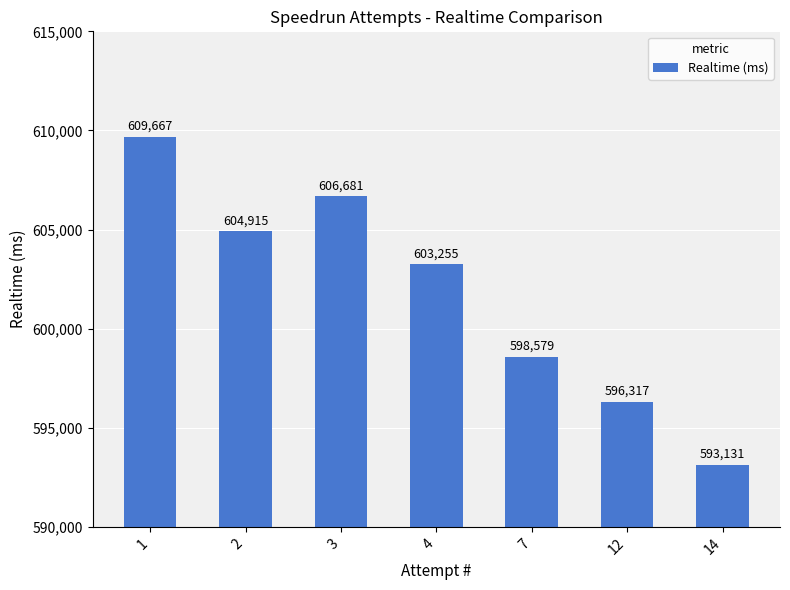

What is the difference between the maximum and second lowest values?

13350